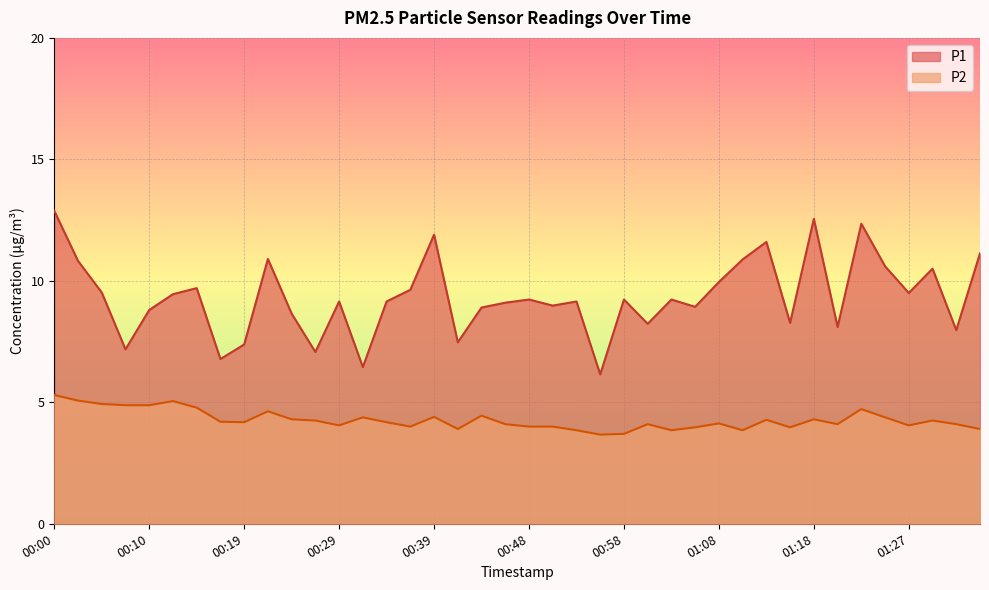

What is the sum of all P2 values?

171.1